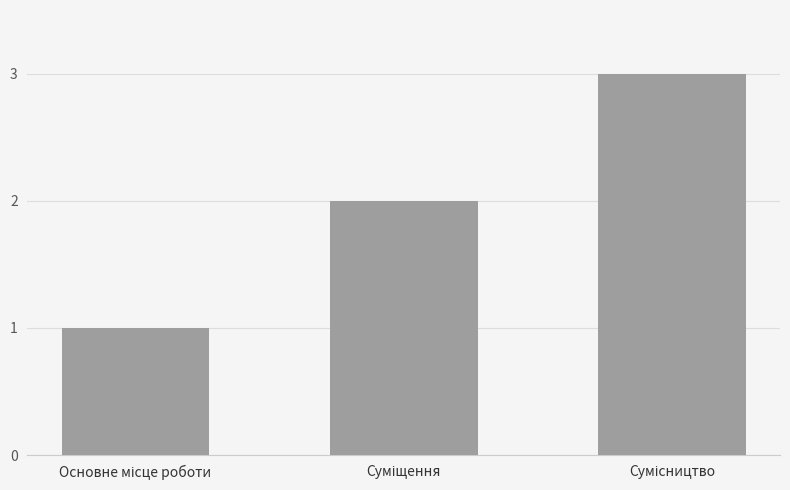

What is the maximum value shown in the chart?

3